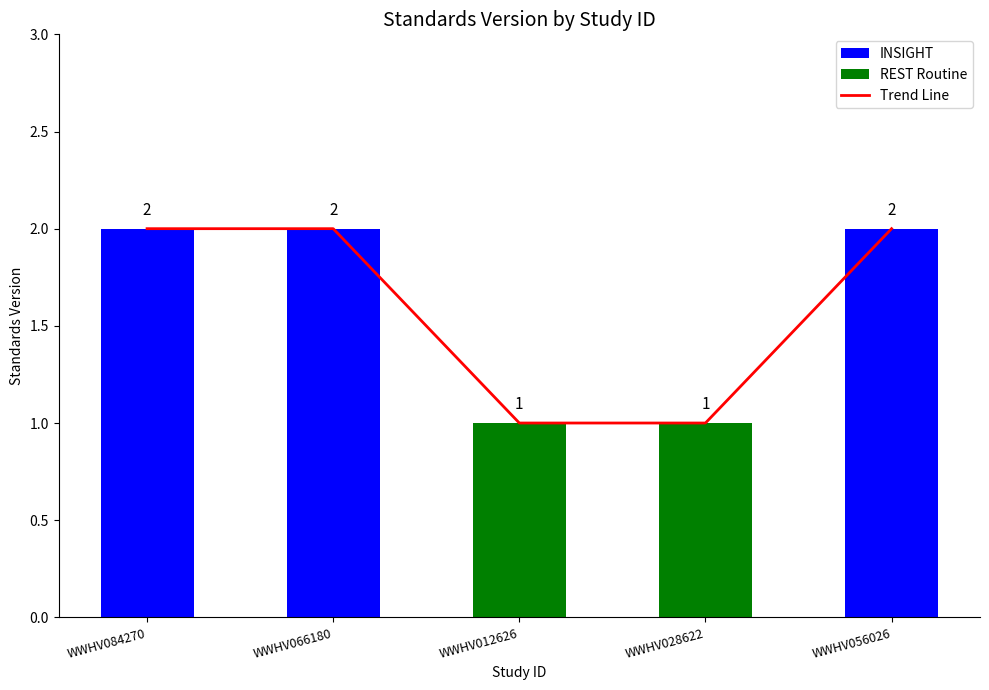

Which series has the widest spread of values?

Trend Line